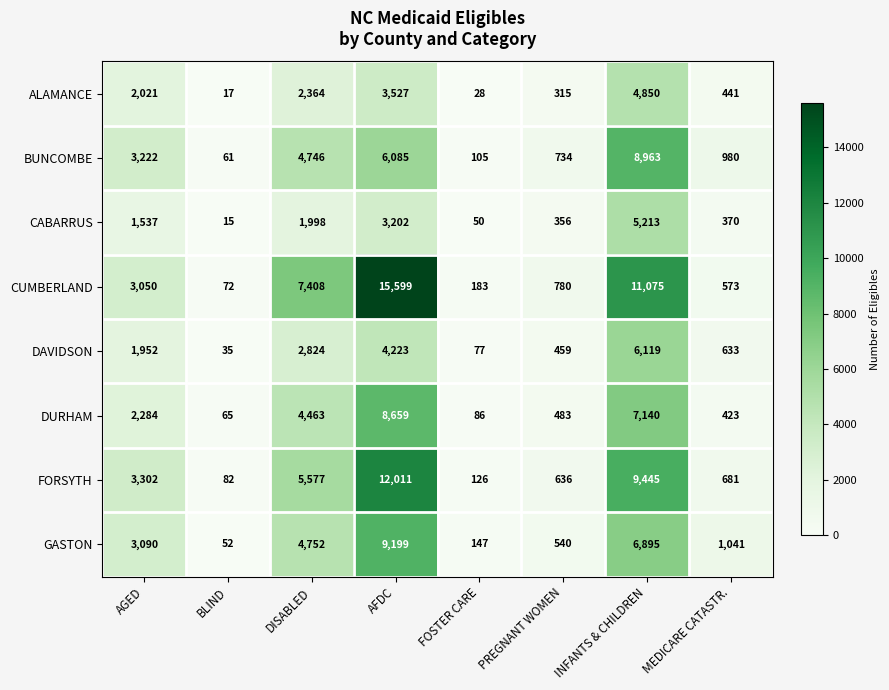

At how many categories does at least one series exceed 455?

6